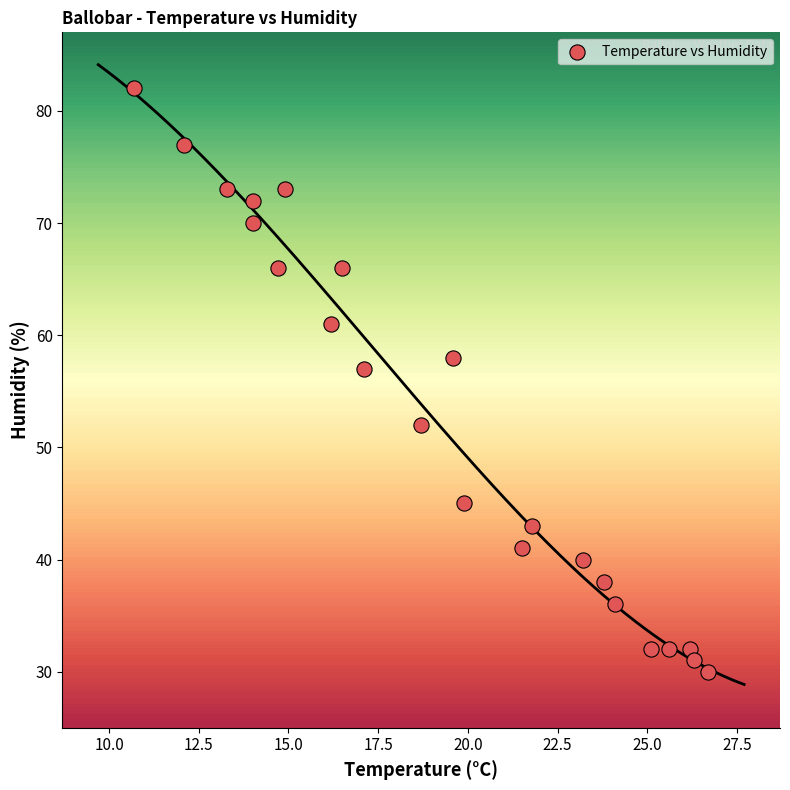

What Y value in the scatter plot is closest to 56?

57